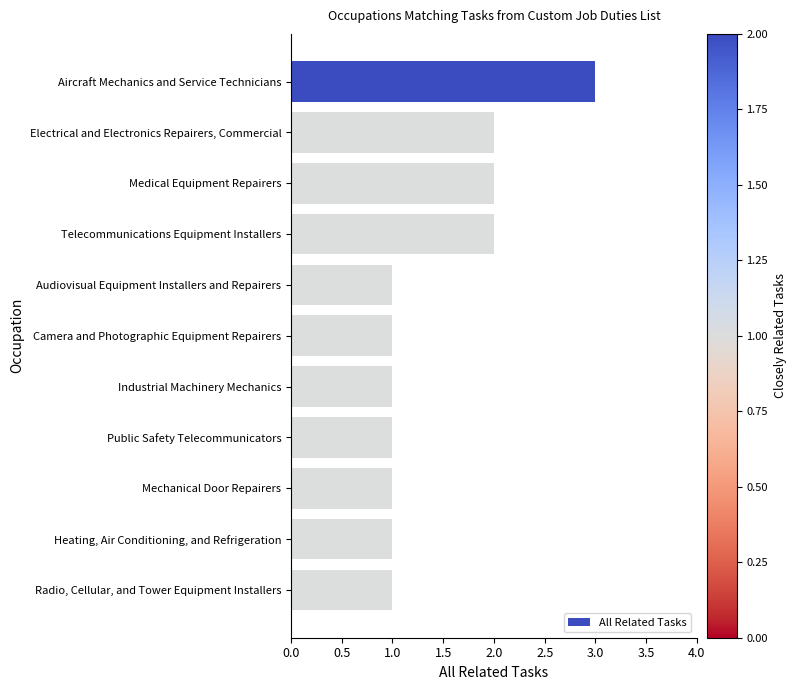

What is the label of the 5th bar from the top?

Audiovisual Equipment Installers and Repairers